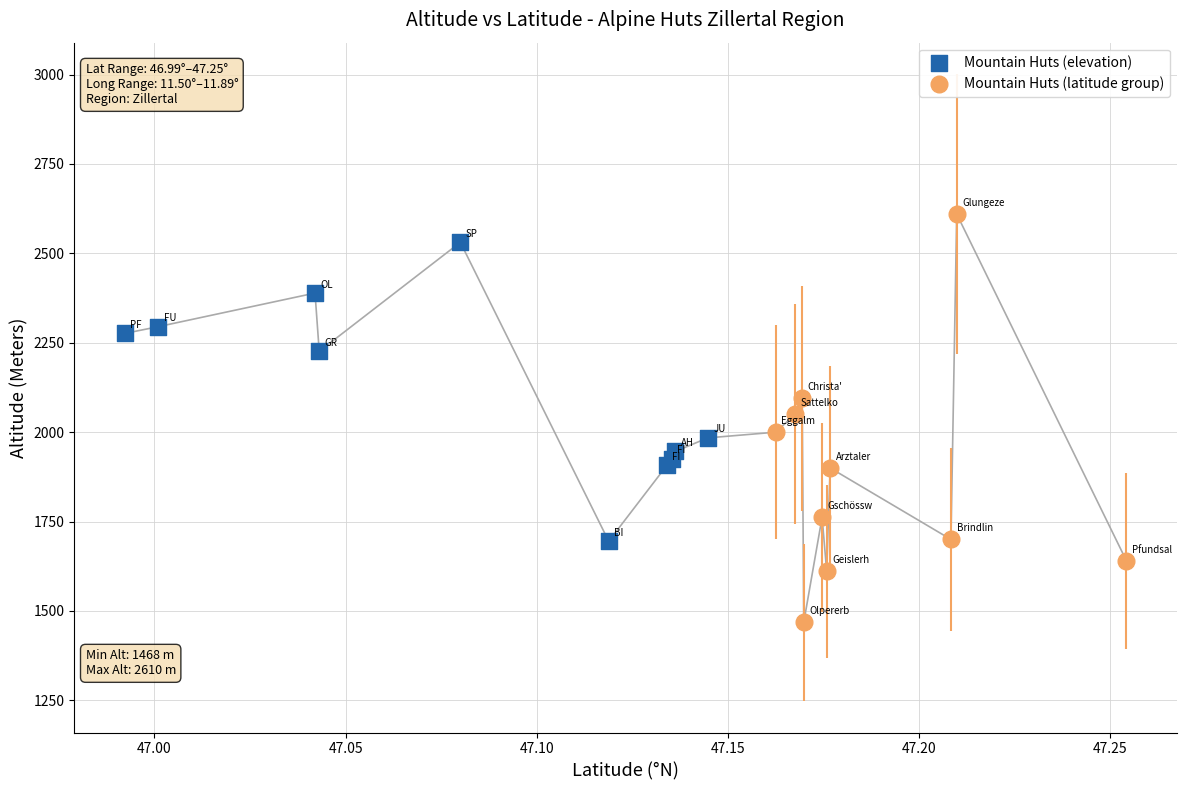

What is the value of the Mountain Huts (latitude group) point at the 10th from the left?

1640